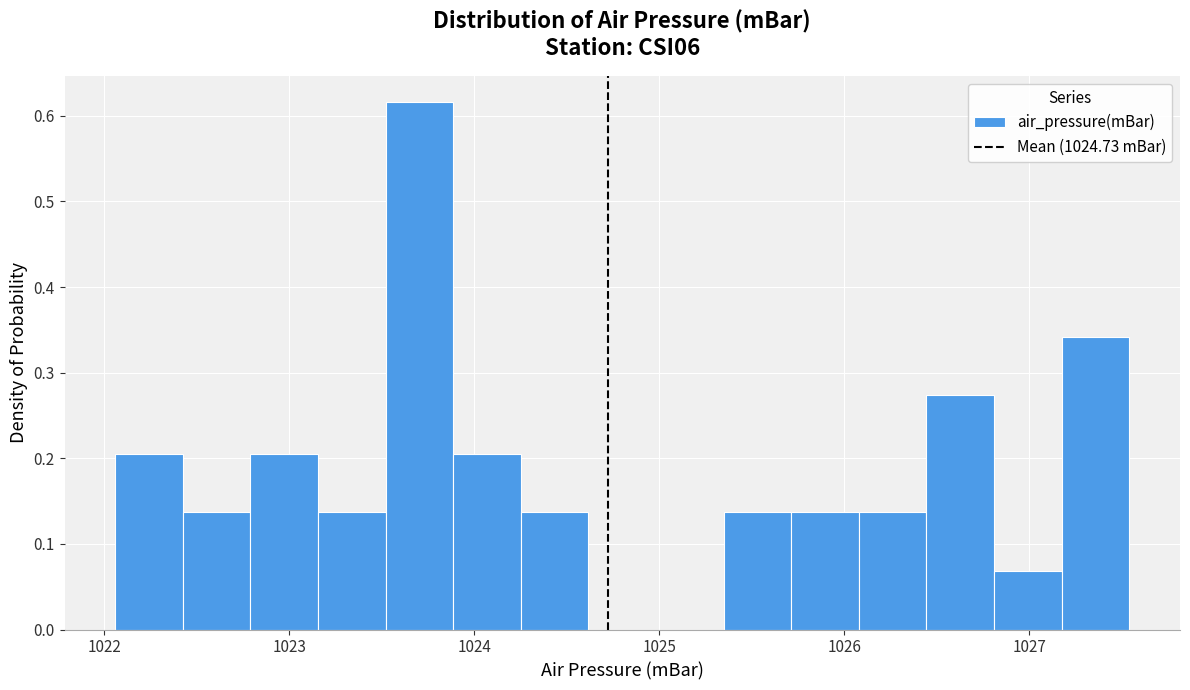

Read against the x-axis, roughly where is the centre of the tallest bar?

1023.7